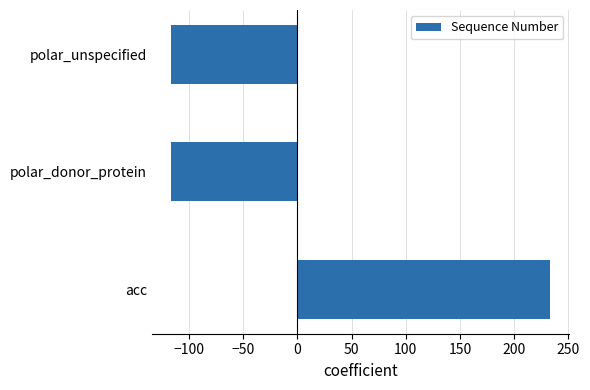

Reading bottom to top, extract all data points from this chart.

acc=233.3	polar_donor_protein=-116.7	polar_unspecified=-116.7